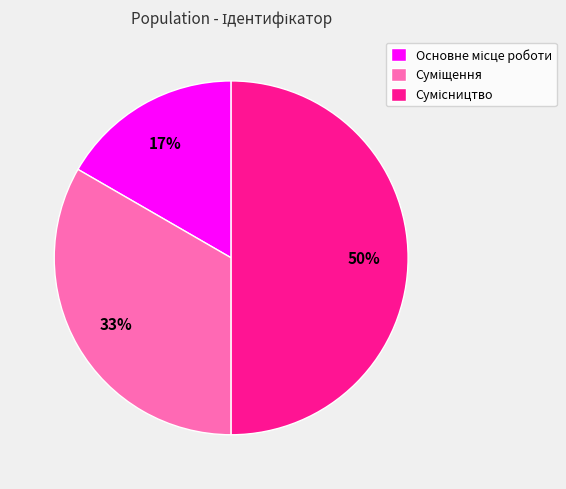

To the nearest percent, what is the difference between the largest and smallest slice percentages?

33%